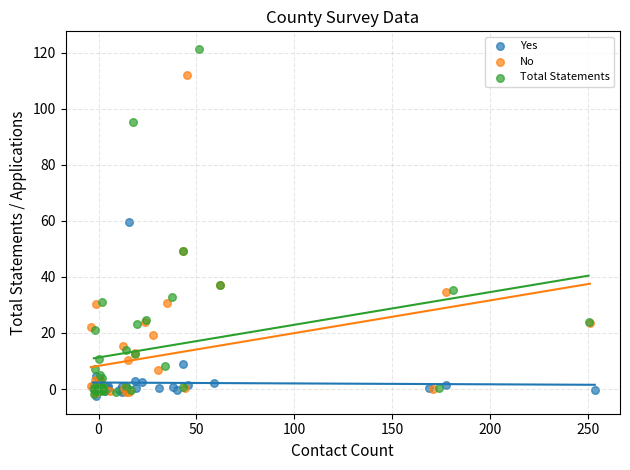

Which series has the widest spread of Y values?

Total Statements